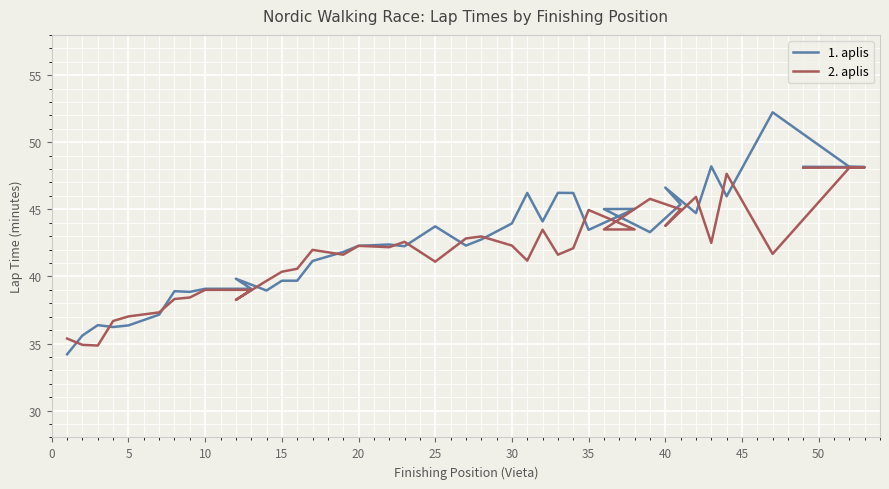

What is the maximum value for 1. aplis?

52.2